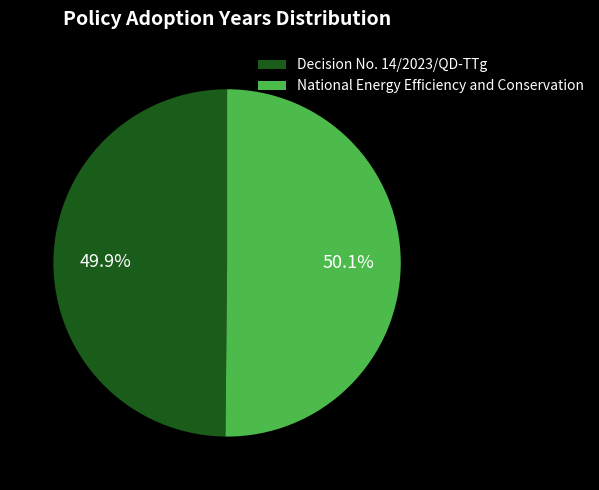

Is it true that National Energy Efficiency and Conservation is 62% of the pie?

False